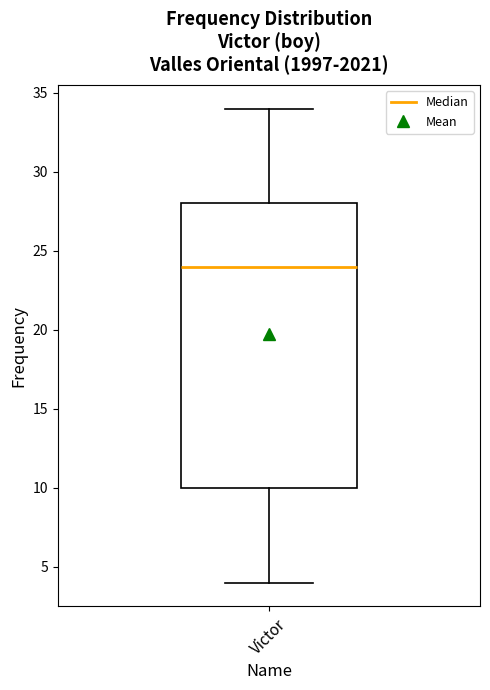

Transcribe this box plot: give where the median line is, the range the box spans, and where the two whiskers end, as read against the y-axis. The values are not printed on the chart, so give them approximately, as read against the axis.

median 24, box 10 to 28, whiskers 4 to 34